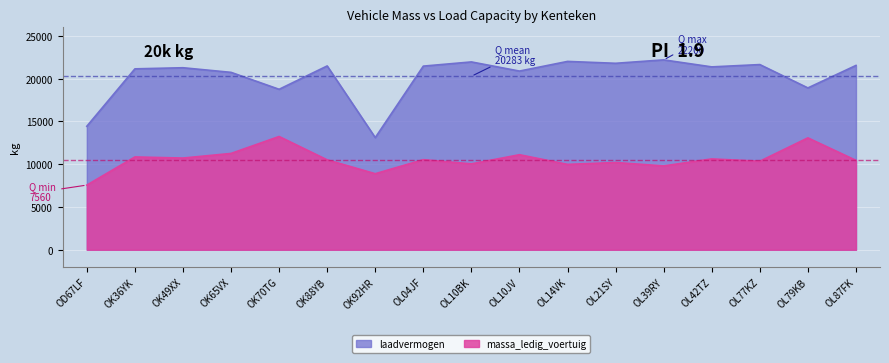

List the series in order of their peak value, lowest first.

massa_ledig_voertuig, laadvermogen